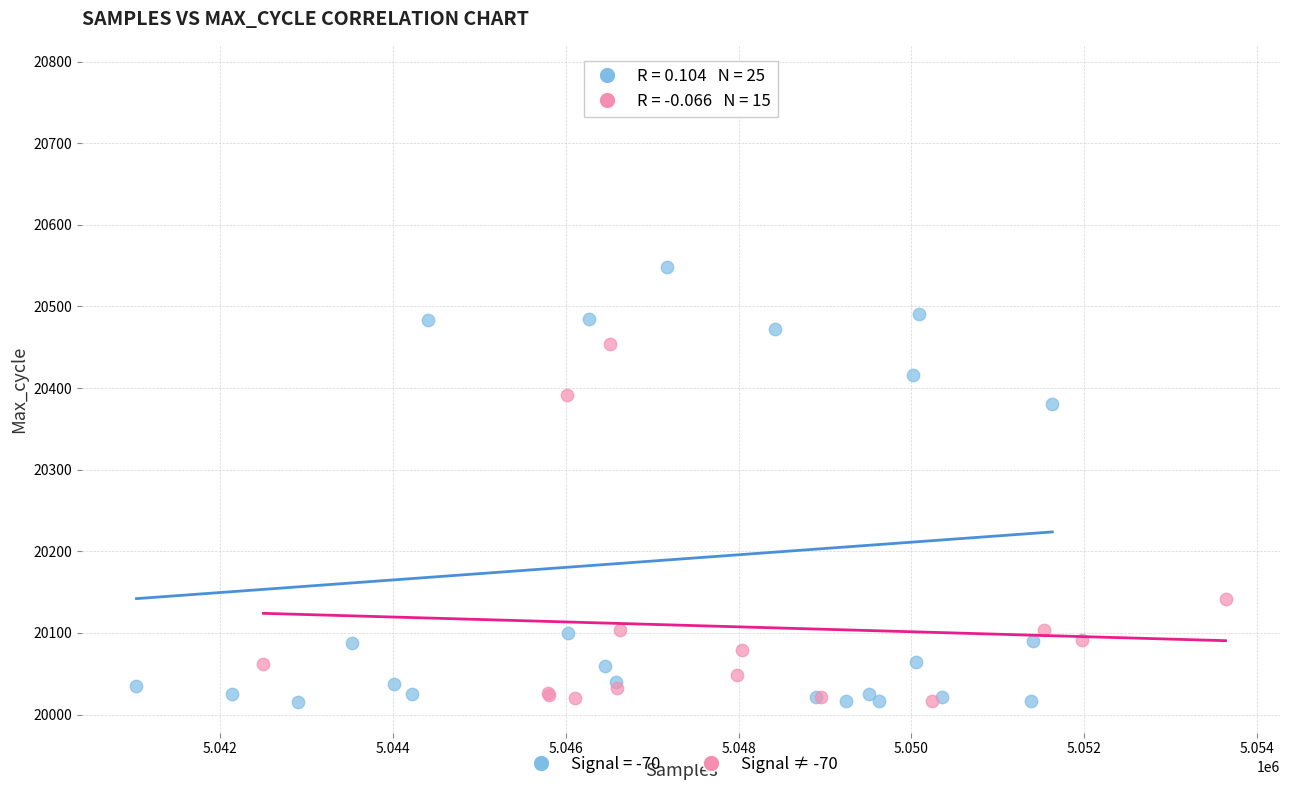

Which series has the widest spread of Y values?

Signal = -70